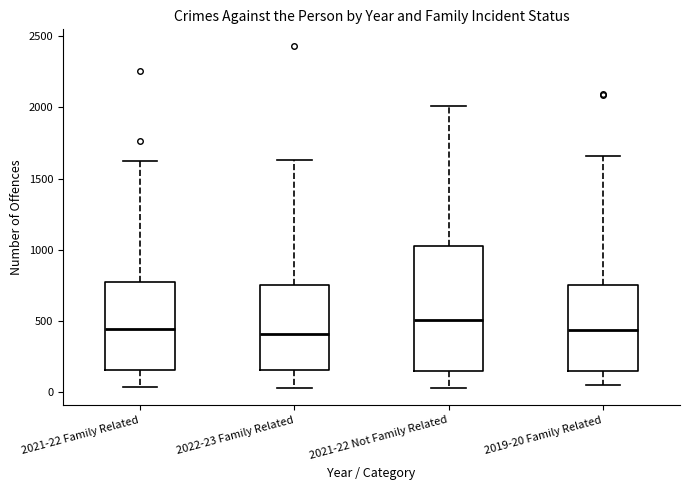

Which box is the tallest, from its lower edge to its upper edge?

2021-22 Not Family Related